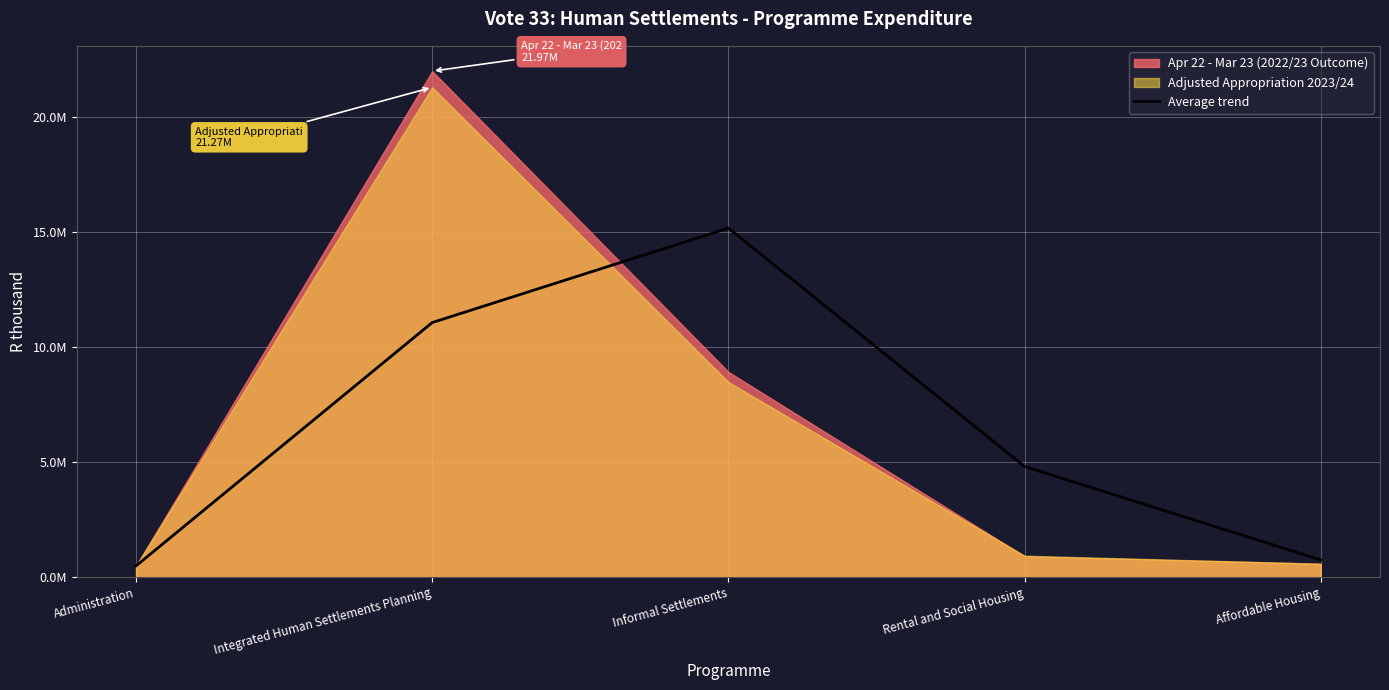

What is the minimum value shown in the chart?

490665.0